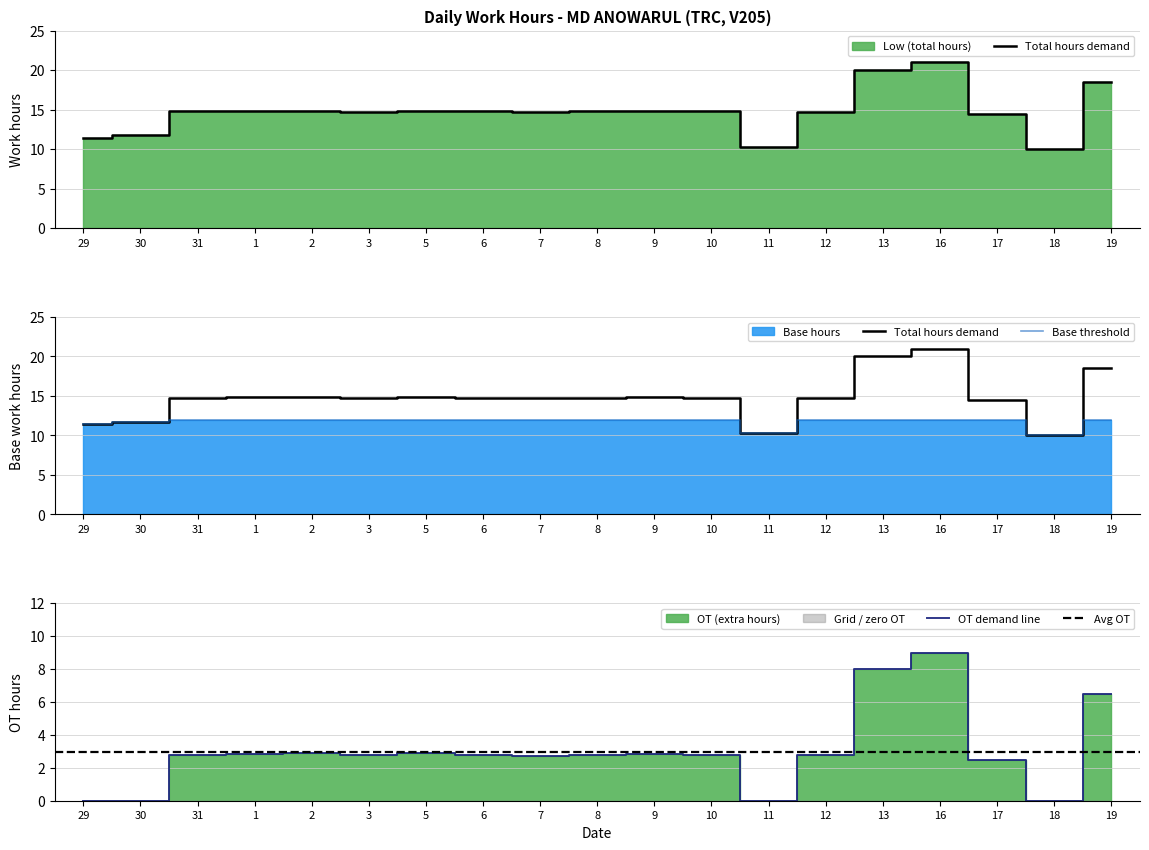

What is the label of the 15th point from the right?

2